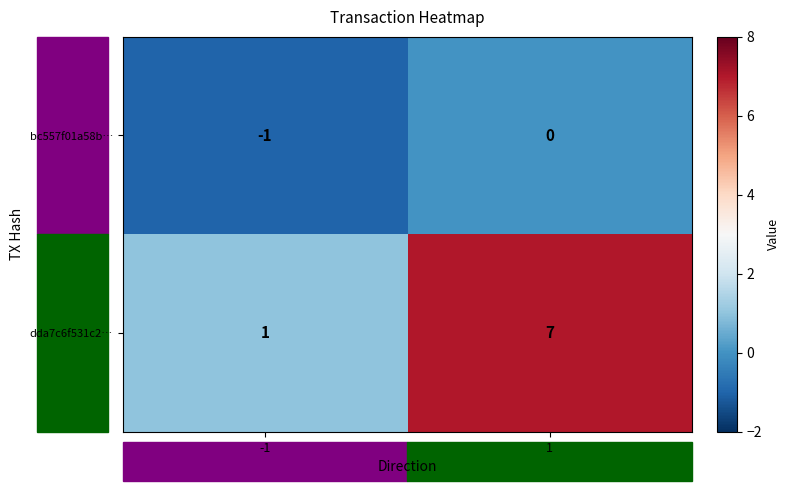

Rank the series by their maximum value, from highest to lowest.

dda7c6f531c2…, bc557f01a58b…